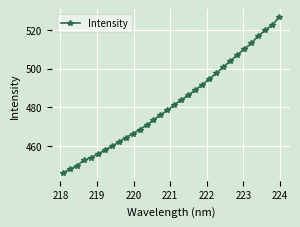

Reading right to left, extract all data points from this chart.

526.7	522.7	519.9	517.0	513.2	510.2	507.2	503.9	501.0	497.7	494.8	491.7	489.1	486.3	483.9	481.4	478.5	476.1	473.4	470.7	468.5	466.3	464.3	462.0	459.8	457.8	455.7	453.9	452.5	449.6	447.8	446.0